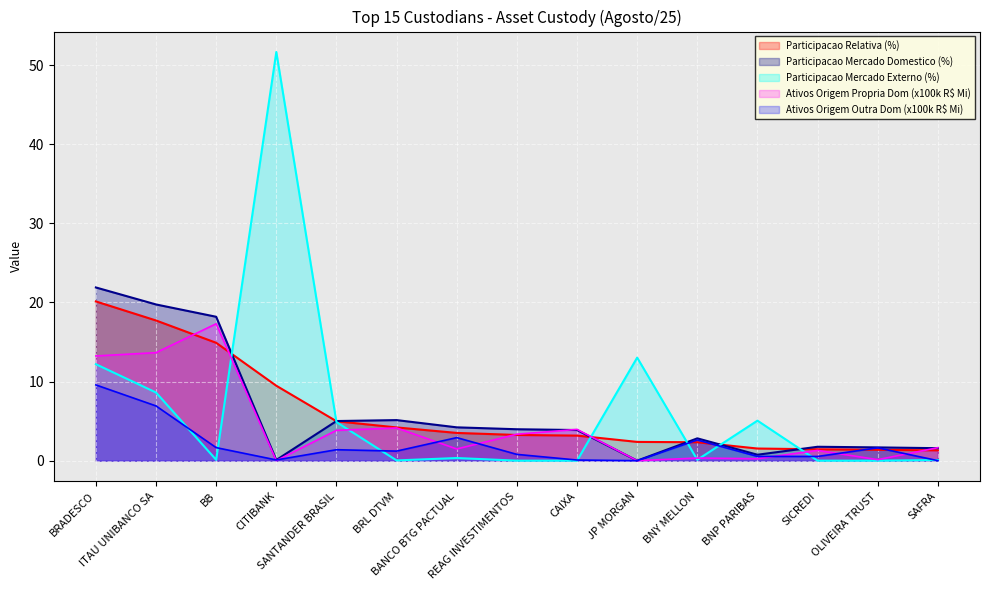

Which series has the largest total across all categories?

Participacao Mercado Externo (%)